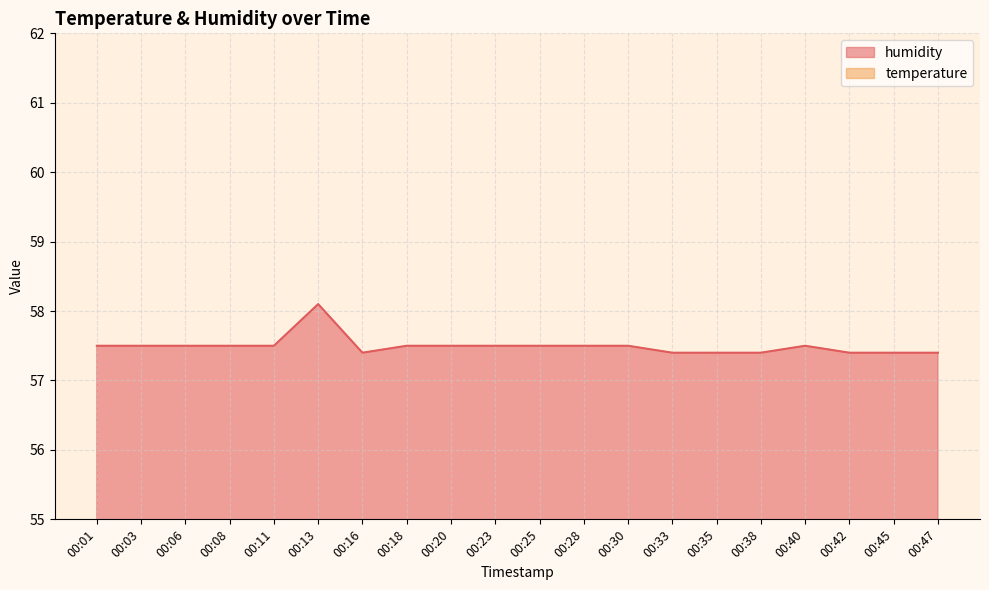

List the labels in order of temperature value, largest first.

00:11, 00:40, 00:01, 00:03, 00:06, 00:08, 00:13, 00:16, 00:18, 00:20, 00:23, 00:25, 00:28, 00:30, 00:33, 00:35, 00:38, 00:42, 00:45, 00:47